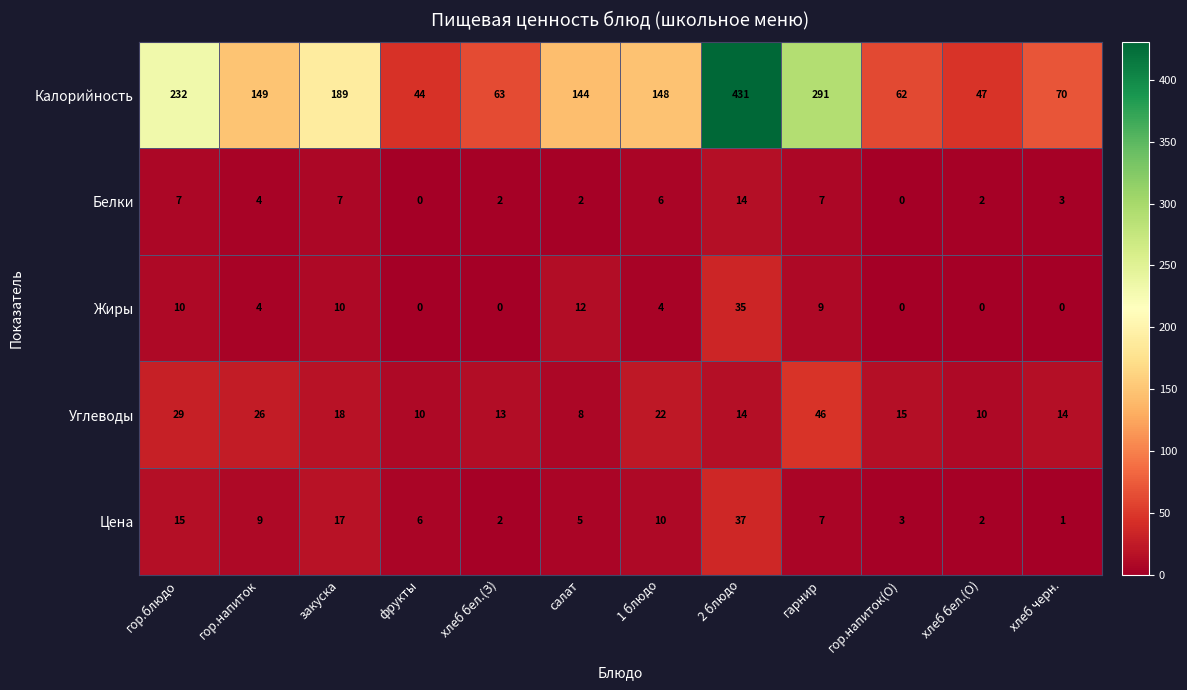

At which category is the sum across all series the highest?

2 блюдо